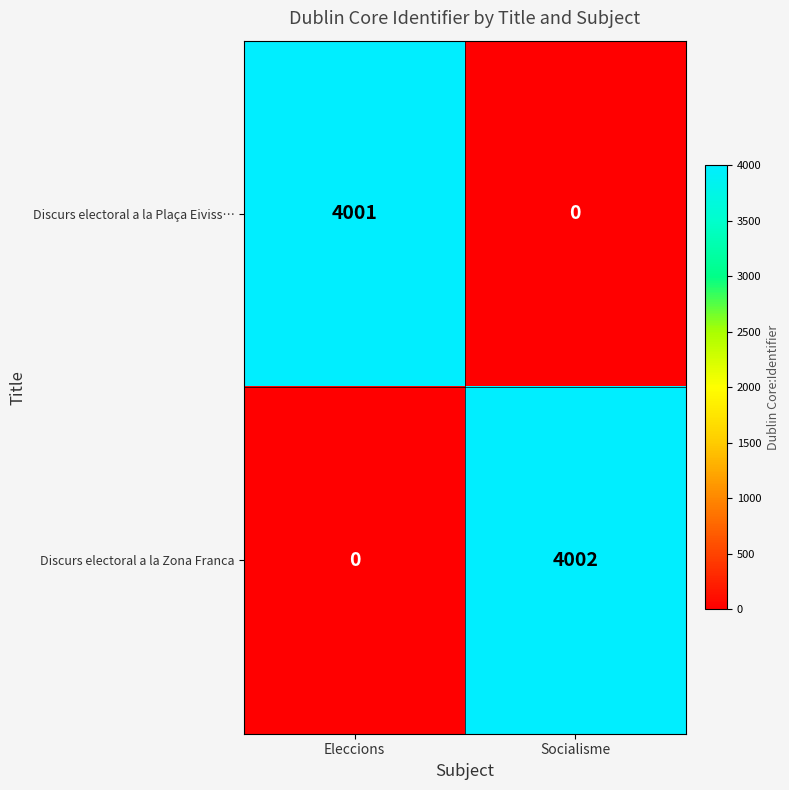

What is the difference between the Discurs electoral a la Zona Franca values at Socialisme and Eleccions?

4002